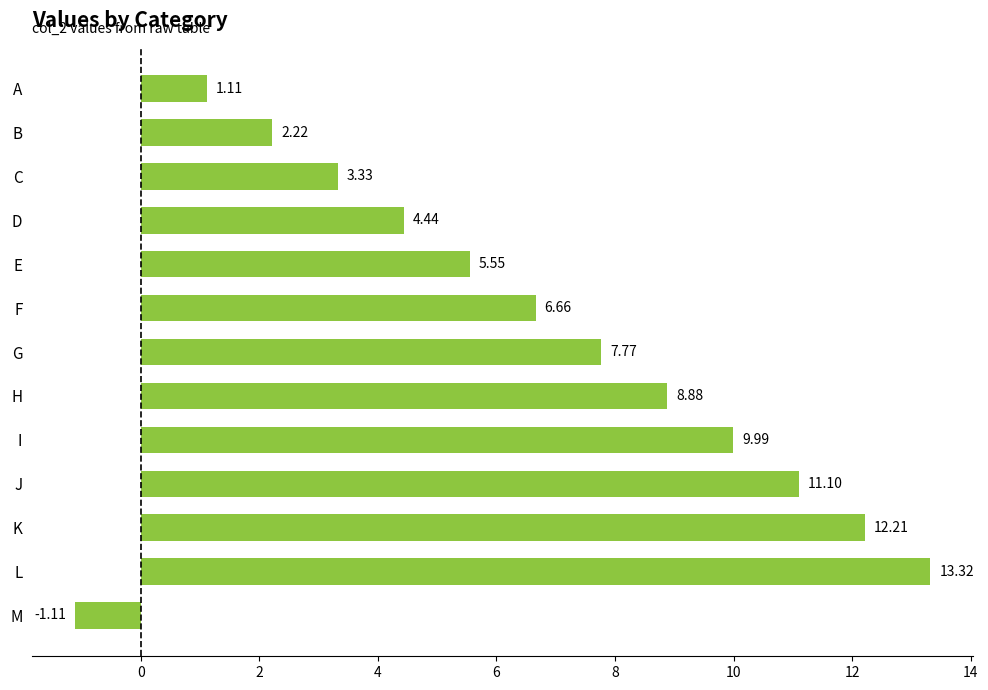

Between M and C, which is larger?

C